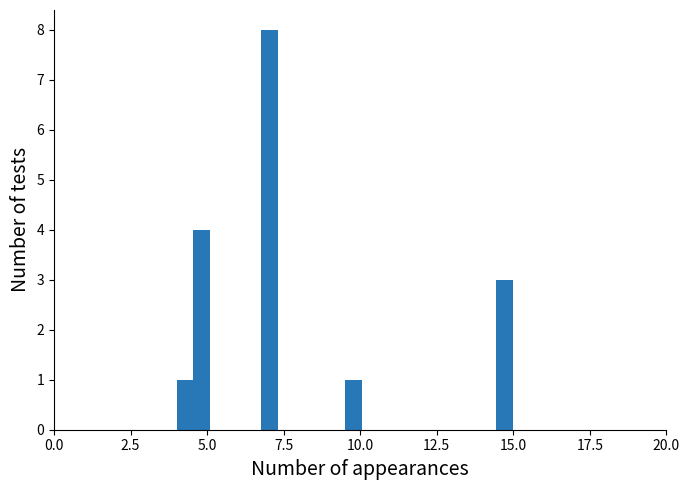

Read against the x-axis, roughly where is the centre of the tallest bar?

7.0